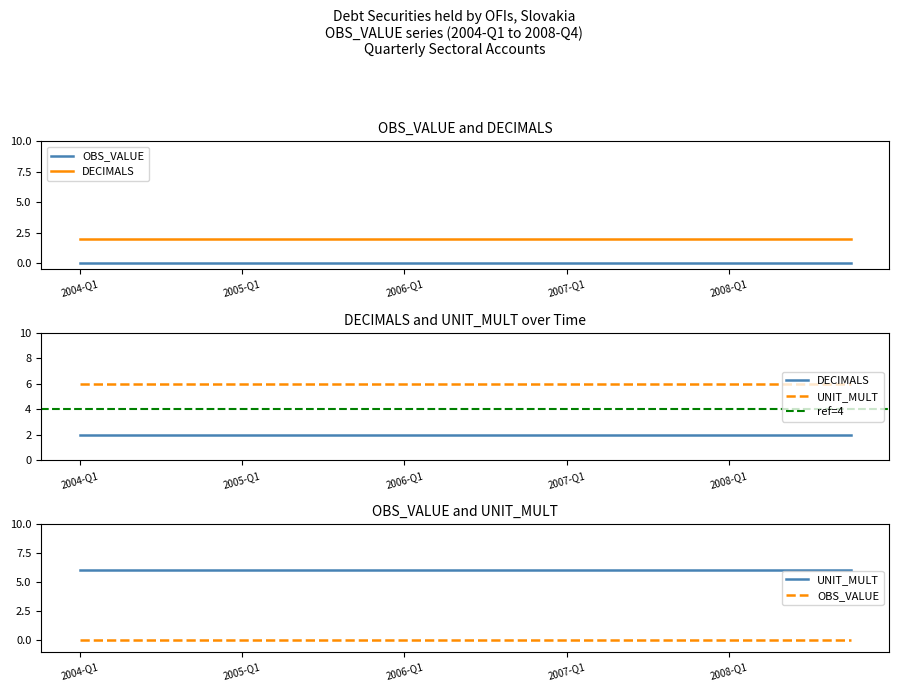

Which has a higher value, 2005-Q2 or 2004-Q3?

2005-Q2